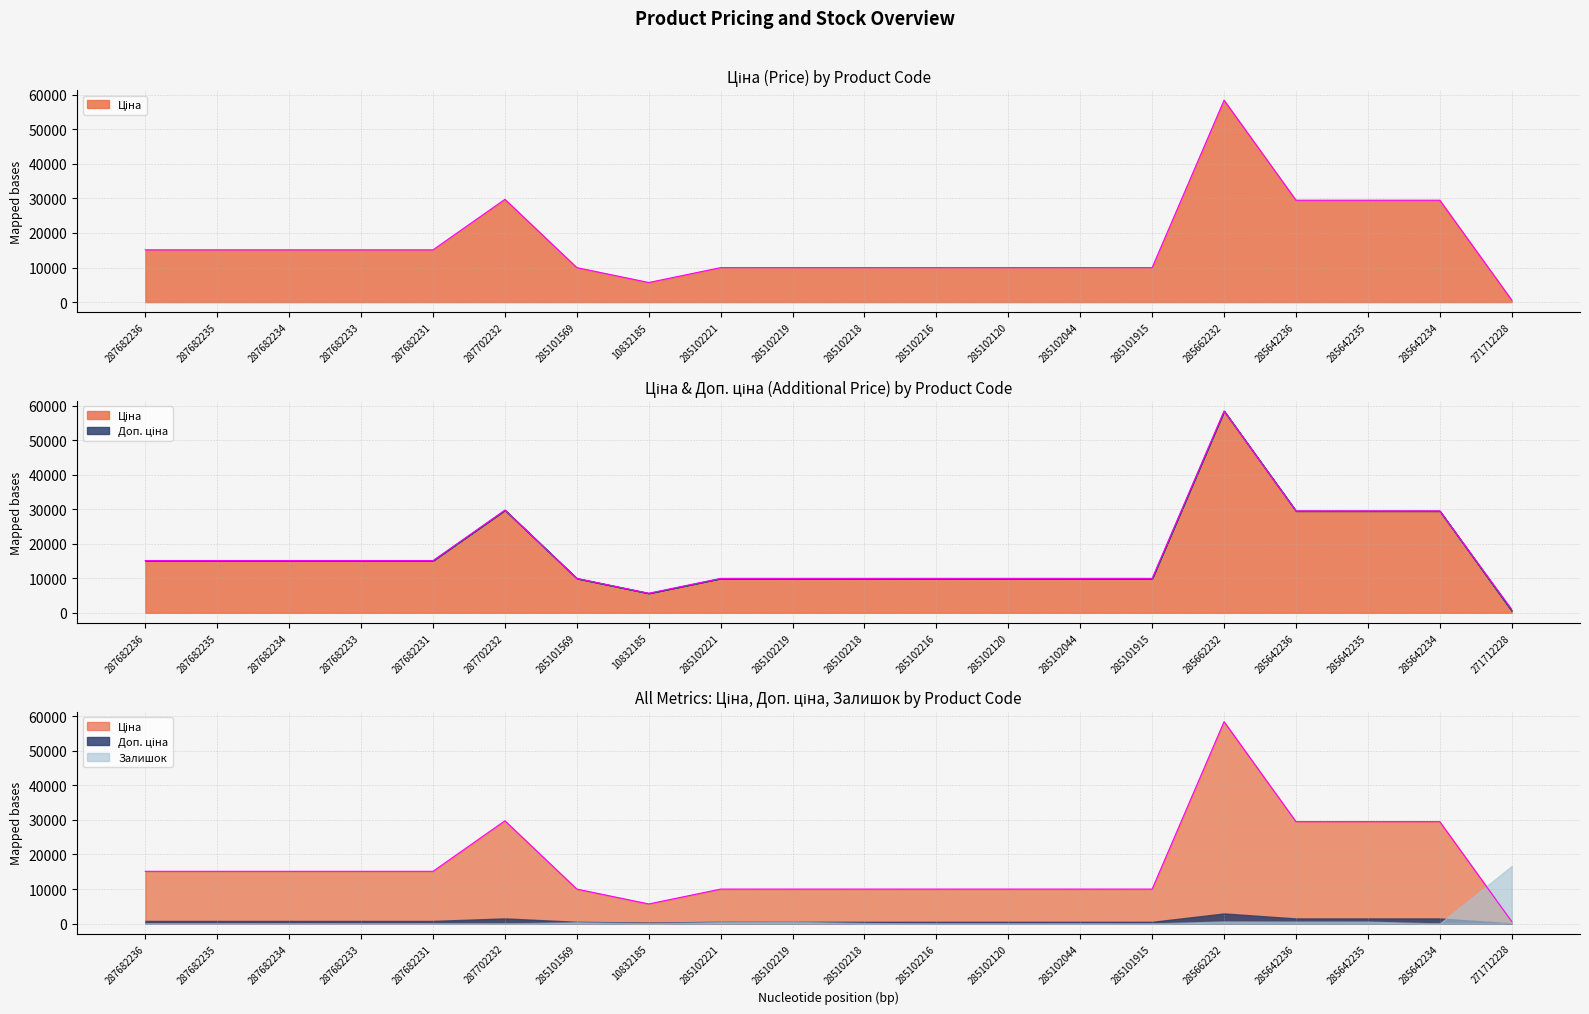

In Ціна, how many points are lower than both neighbors (excluding endpoints)?

1